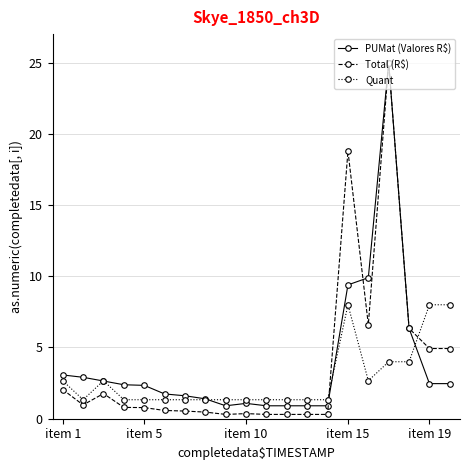

Which series has the largest range (max minus min)?

Total (R$)